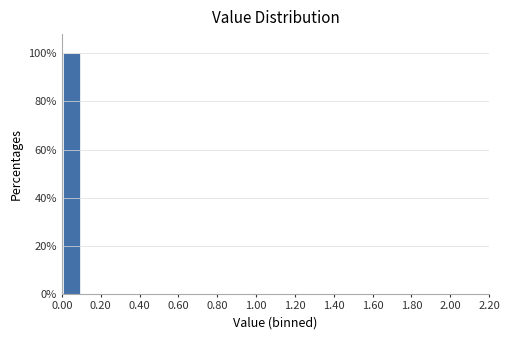

Reading left to right, transcribe this chart: for each bar, give the range it covers on the x-axis and its height. The values are not printed on the chart, so give them approximately, as read against the axis.

0.0 to 0.1: 100
0.1 to 0.2: 0
0.2 to 0.3: 0
0.3 to 0.4: 0
0.4 to 0.5: 0
0.5 to 0.6: 0
0.6 to 0.7: 0
0.7 to 0.8: 0
0.8 to 0.9: 0
0.9 to 1.0: 0
1.0 to 1.1: 0
1.1 to 1.2: 0
1.2 to 1.3: 0
1.3 to 1.4: 0
1.4 to 1.5: 0
1.5 to 1.6: 0
1.6 to 1.7: 0
1.7 to 1.8: 0
1.8 to 1.9: 0
1.9 to 2.0: 0
2.0 to 2.1: 0
2.1 to 2.2: 0